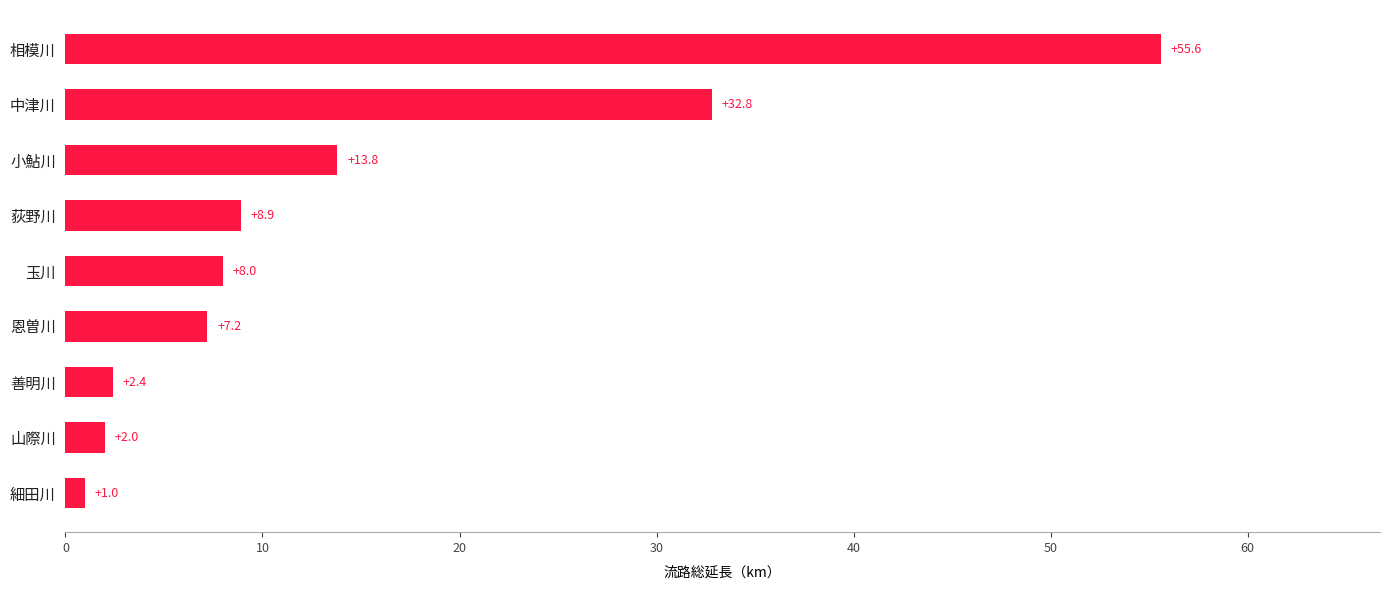

Reading bottom to top, extract all data points from this chart.

細田川=1.0	山際川=2.0	善明川=2.4	恩曽川=7.2	玉川=8.0	荻野川=8.9	小鮎川=13.8	中津川=32.8	相模川=55.6